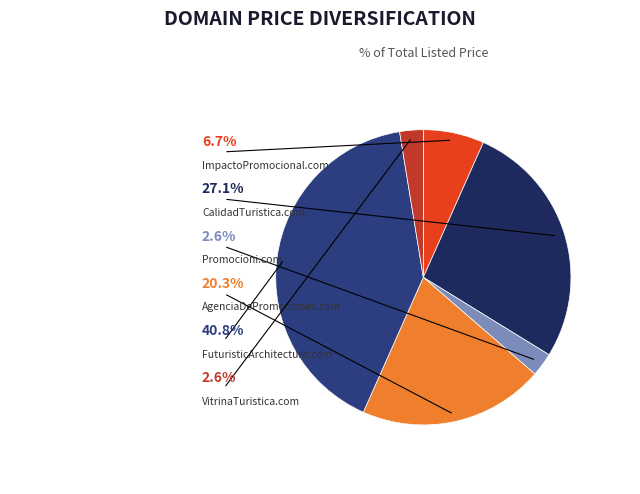

How many segments does this pie chart have?

6